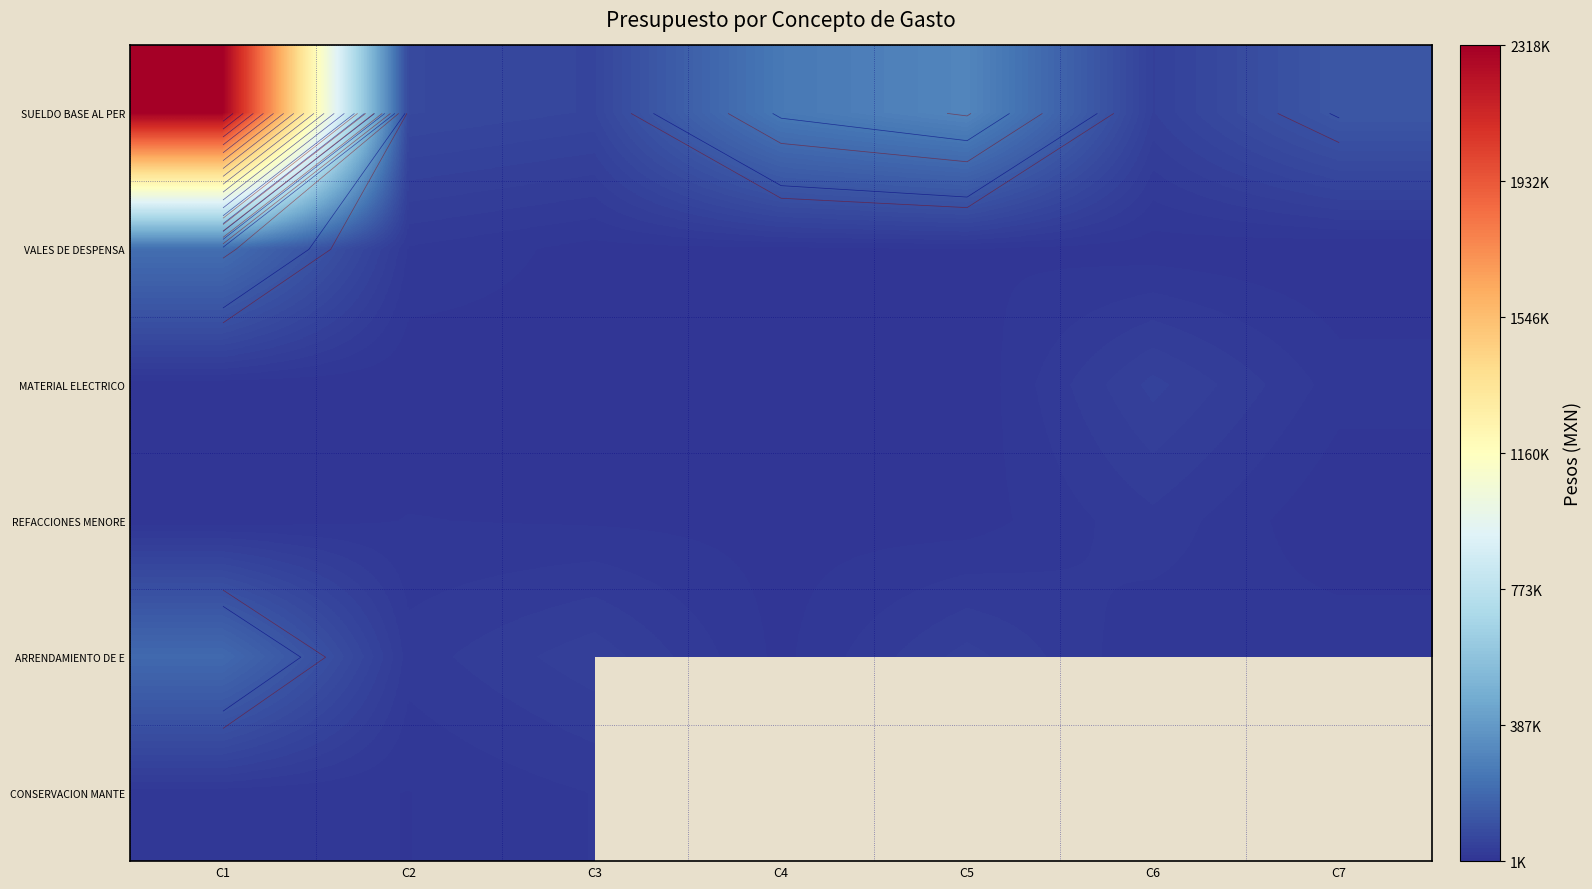

Between C2 and C7, which series saw the biggest shift?

SUELDO BASE AL PER